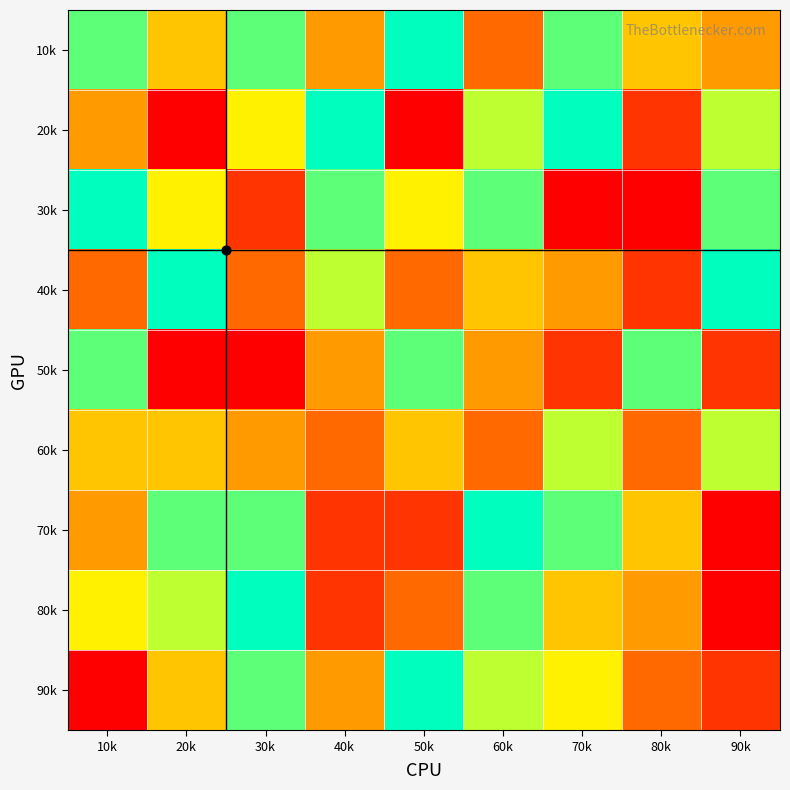

Reading left to right, what are all the values shown in this chart?

10k: 10k=8	20k=5	30k=8	40k=4	50k=9	60k=3	70k=8	80k=5	90k=4
20k: 10k=4	20k=1	30k=6	40k=9	50k=1	60k=7	70k=9	80k=2	90k=7
30k: 10k=9	20k=6	30k=2	40k=8	50k=6	60k=8	70k=1	80k=1	90k=8
40k: 10k=3	20k=9	30k=3	40k=7	50k=3	60k=5	70k=4	80k=2	90k=9
50k: 10k=8	20k=1	30k=1	40k=4	50k=8	60k=4	70k=2	80k=8	90k=2
60k: 10k=5	20k=5	30k=4	40k=3	50k=5	60k=3	70k=7	80k=3	90k=7
70k: 10k=4	20k=8	30k=8	40k=2	50k=2	60k=9	70k=8	80k=5	90k=1
80k: 10k=6	20k=7	30k=9	40k=2	50k=3	60k=8	70k=5	80k=4	90k=1
90k: 10k=1	20k=5	30k=8	40k=4	50k=9	60k=7	70k=6	80k=3	90k=2